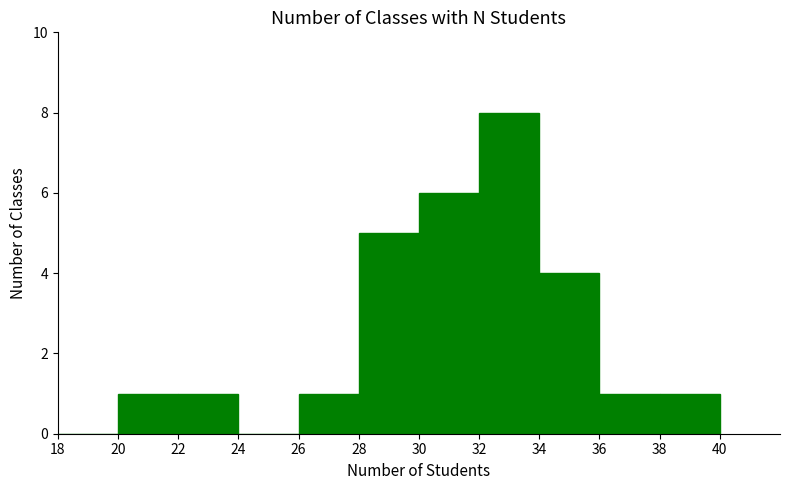

What is the sum of the values at 38 and 30?

7